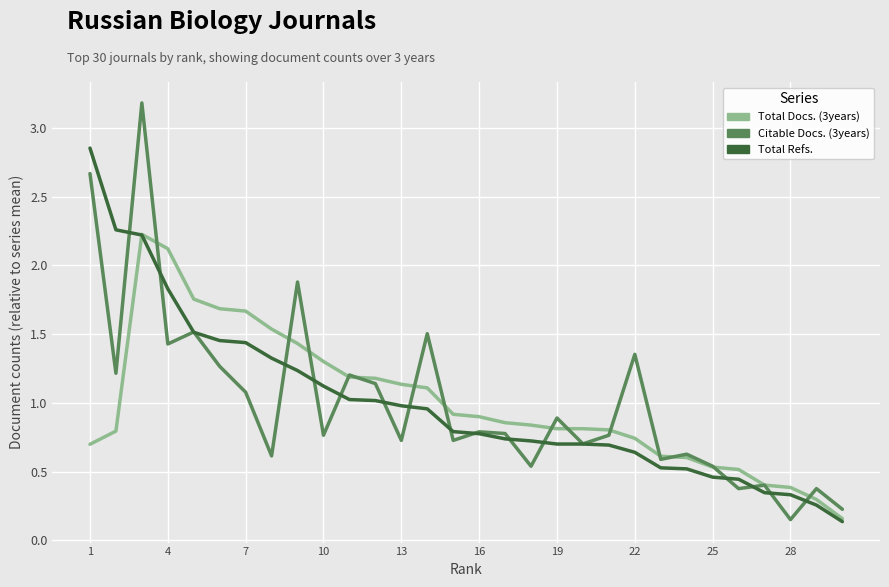

What is the difference between the maximum and minimum values in the Total Refs. series?

2.7